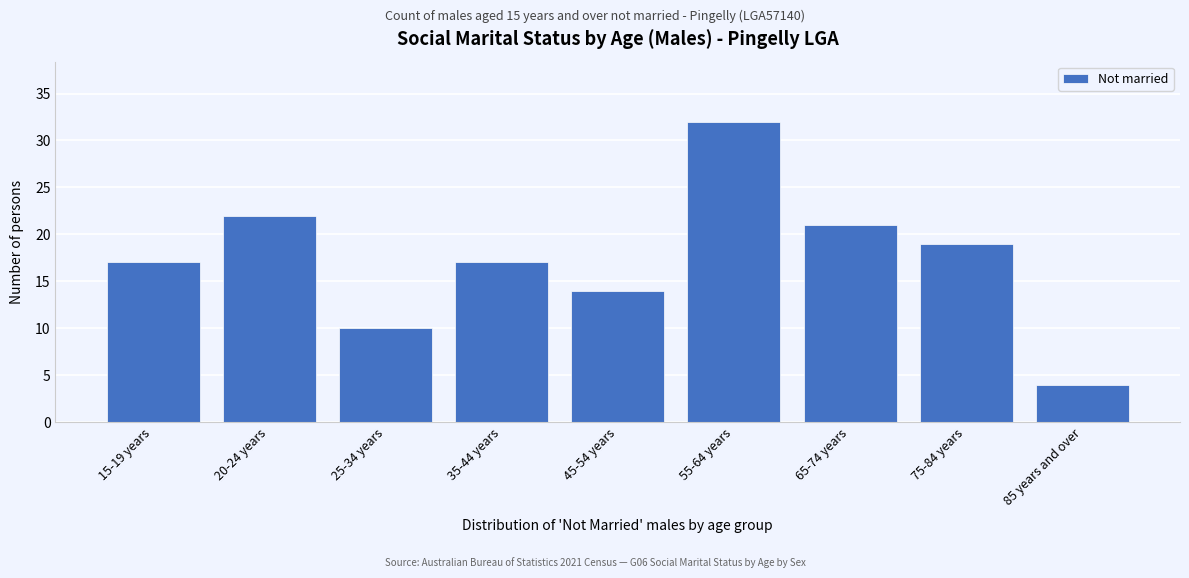

Reading right to left, transcribe all the data shown in this chart.

4	19	21	32	14	17	10	22	17